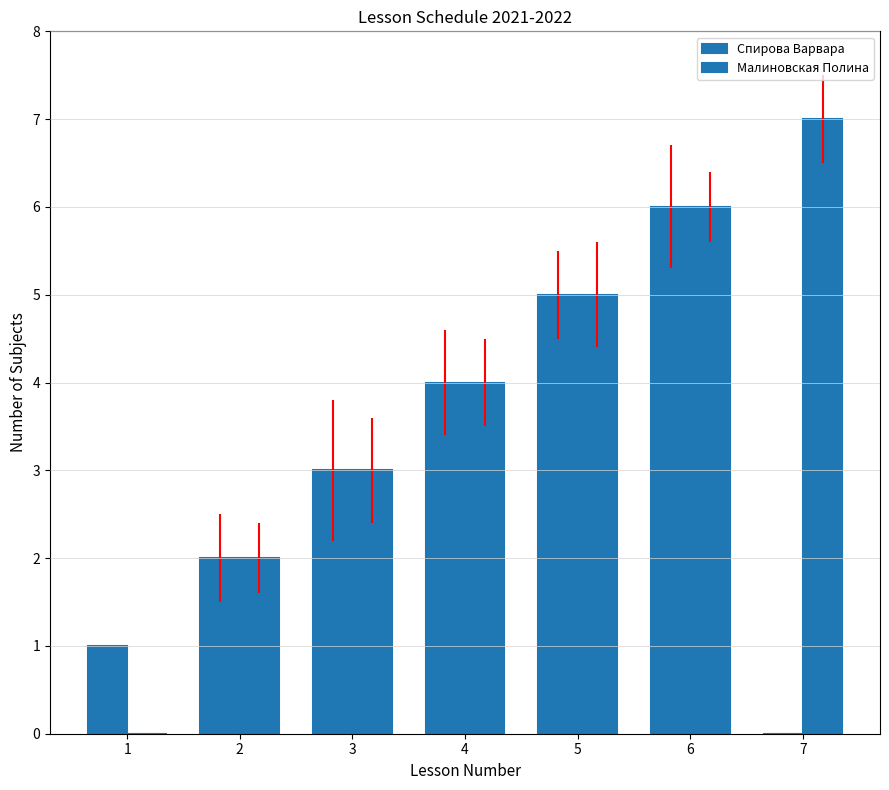

How many Малиновская Полина values are between 2 and 6?

5